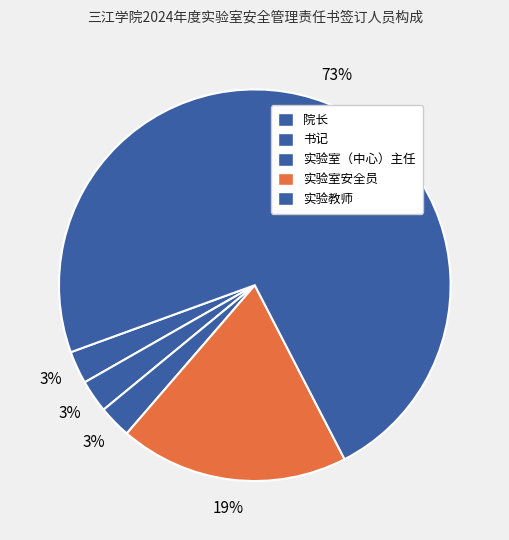

The 书记 slice represents 3% of the pie. True or false?

True